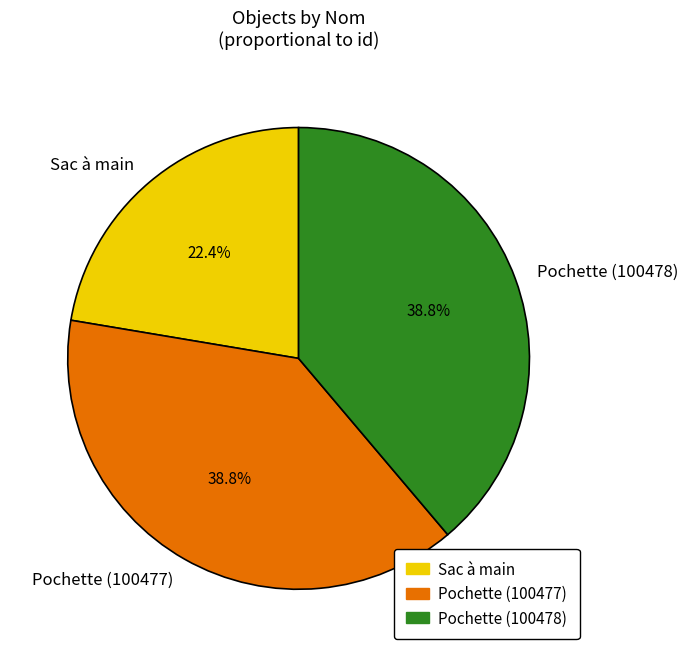

Count the number of slices in the pie.

3